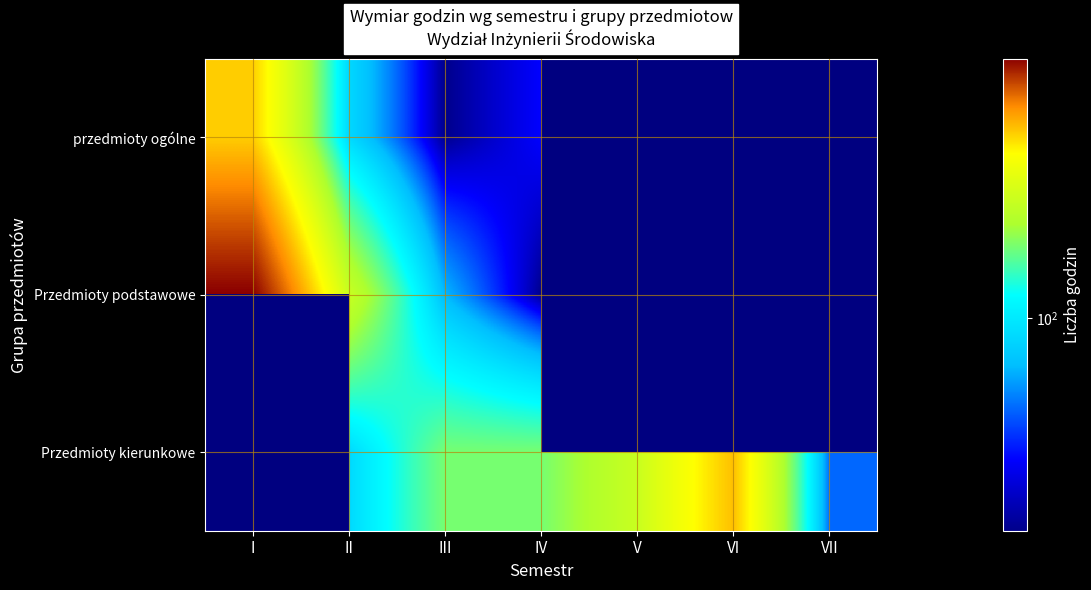

List the series in order of their peak value, highest first.

Przedmioty podstawowe, Przedmioty kierunkowe, przedmioty ogólne